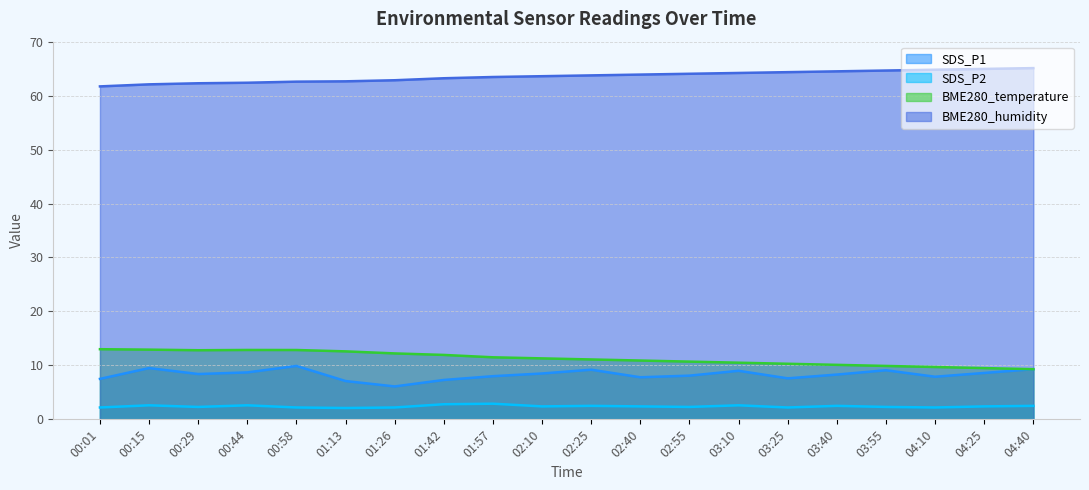

What is the difference between the BME280_temperature values at 03:10 and 00:58?

2.3